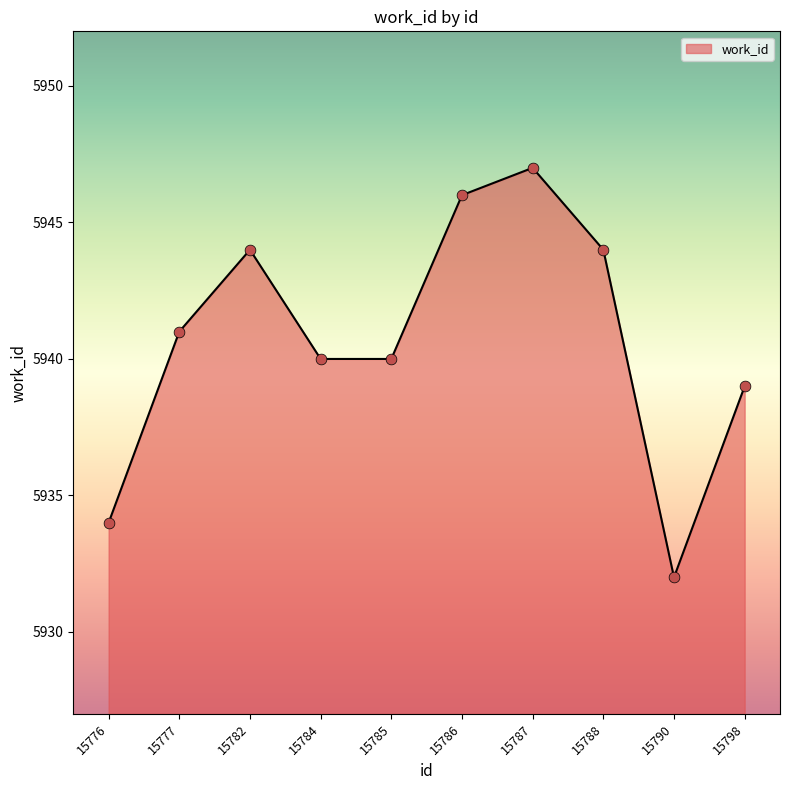

Which has a higher value, 15786 or 15785?

15786